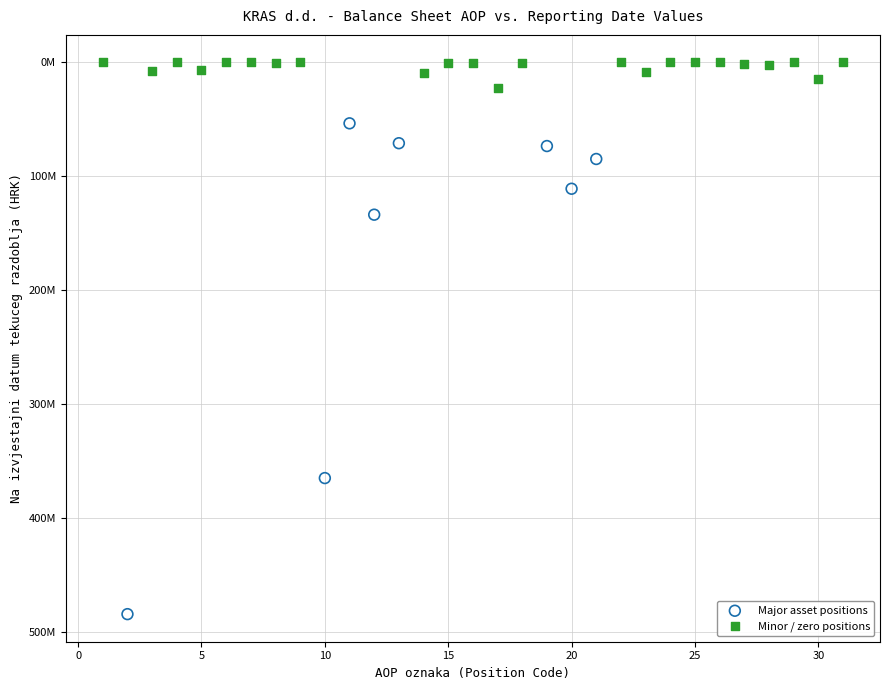

What are all the series names shown in the legend?

Major asset positions, Minor / zero positions